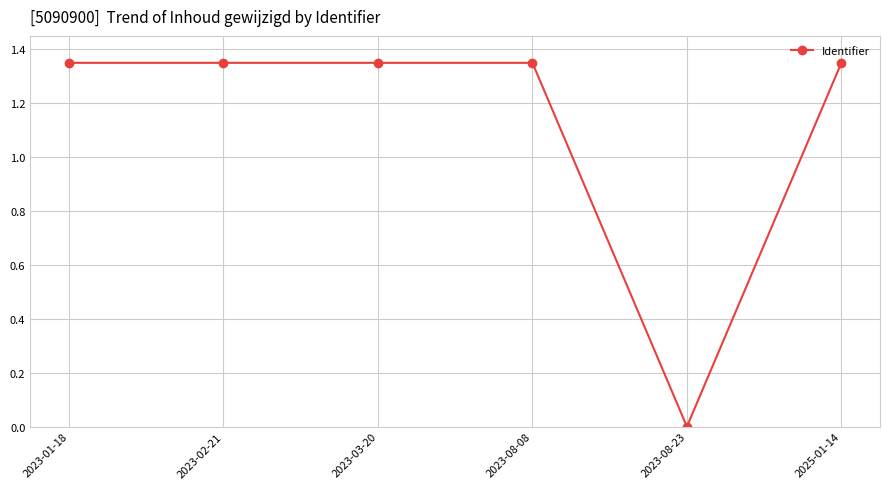

True or false: the data has more than 2 interior local peaks.

False